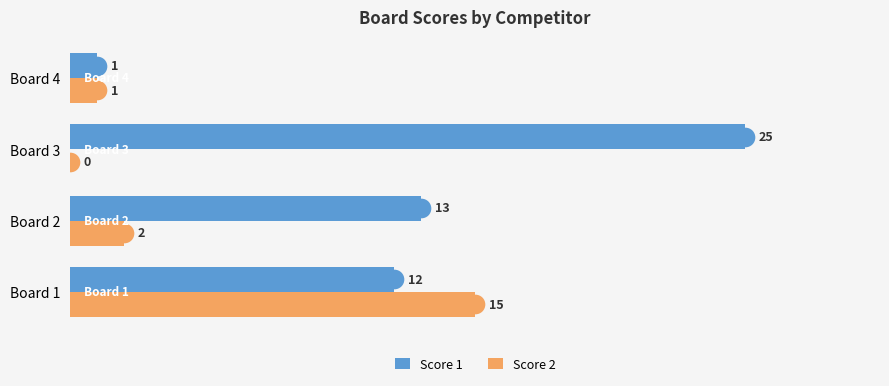

Which series has the largest total across all categories?

Score 1